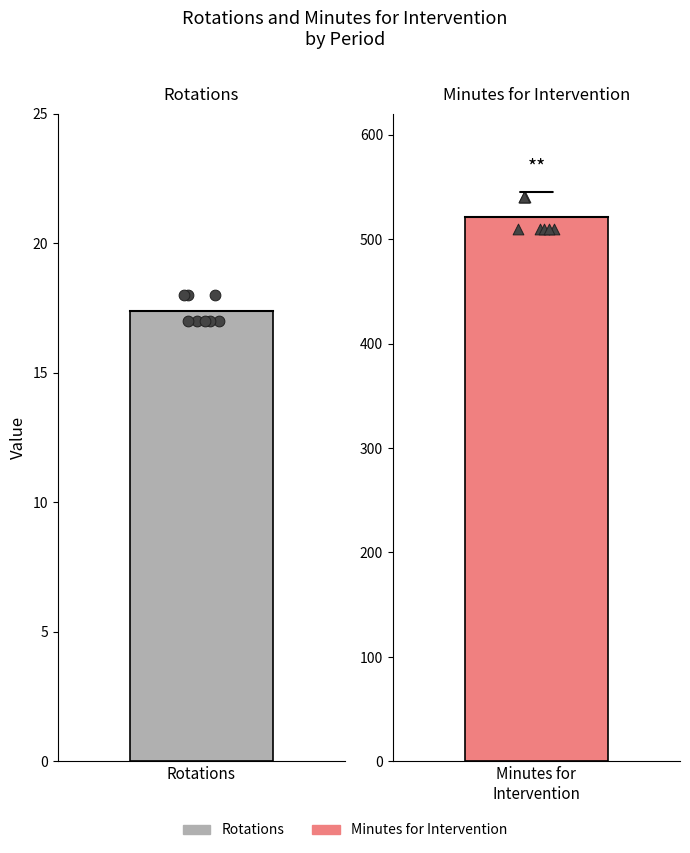

What are all the series names shown in the legend?

Rotations, Minutes for Intervention